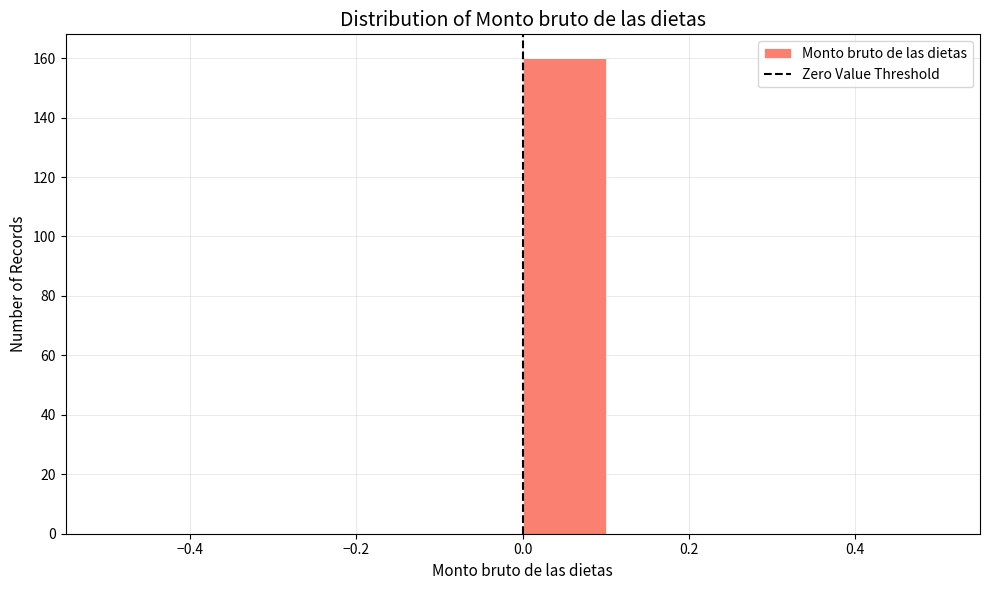

Reading left to right, list every bar in this chart as the range it spans on the x-axis followed by its height. The values are not printed on the chart, so give them approximately, as read against the axis.

-0.5 to -0.4: 0
-0.4 to -0.3: 0
-0.3 to -0.2: 0
-0.2 to -0.1: 0
-0.1 to 0.0: 0
0.0 to 0.1: 160
0.1 to 0.2: 0
0.2 to 0.3: 0
0.3 to 0.4: 0
0.4 to 0.5: 0